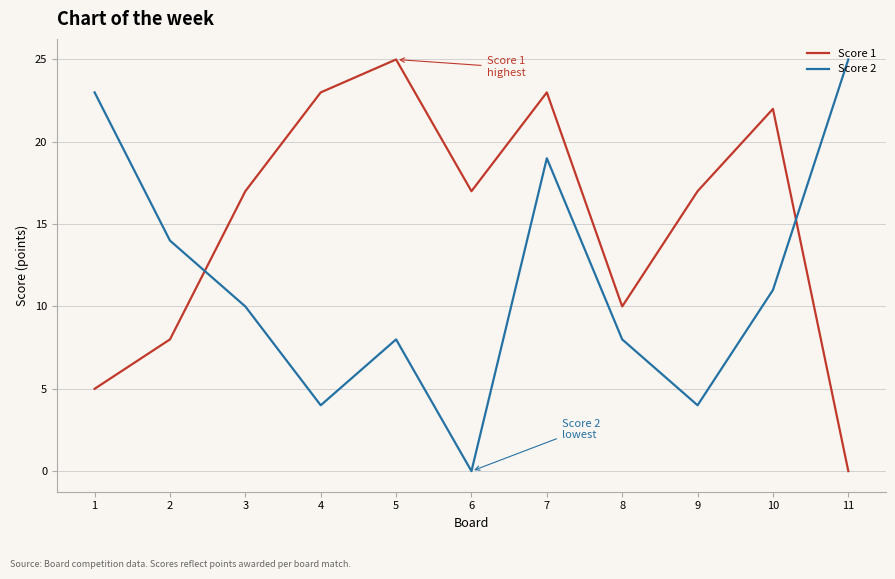

Which series has the largest total across all categories?

Score 1